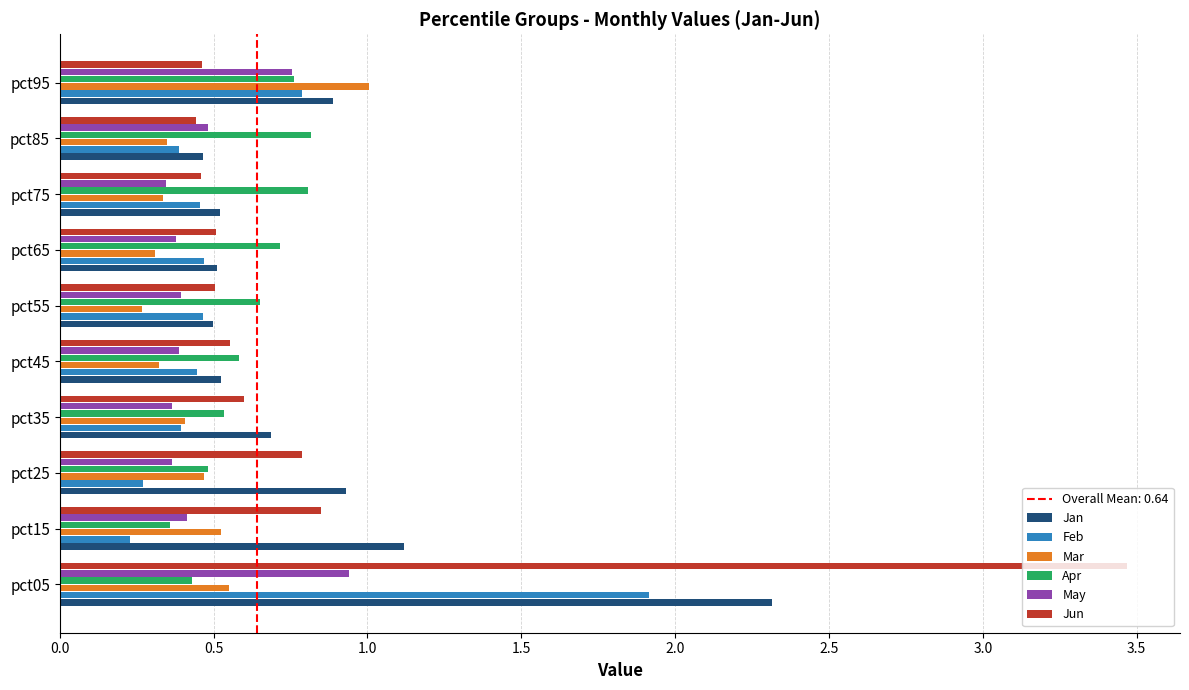

At which category does the chart reach its minimum across all series?

pct15